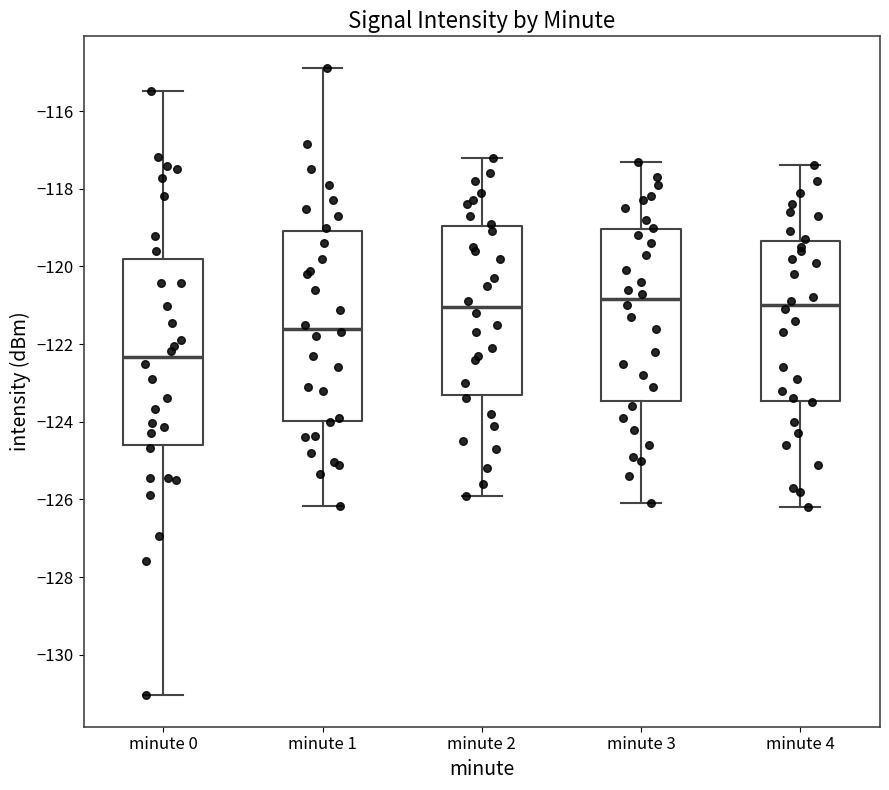

Reading left to right, transcribe this box plot: for each box, give where its median line is, the range the box spans, and where its two whiskers end, as read against the y-axis. The values are not printed on the chart, so give them approximately, as read against the axis.

minute 0: median -122.4, box -124.6 to -119.8, whiskers -131.0 to -115.4
minute 1: median -121.6, box -124.0 to -119.0, whiskers -126.2 to -114.8
minute 2: median -121.0, box -123.2 to -119.0, whiskers -125.8 to -117.2
minute 3: median -120.8, box -123.4 to -119.0, whiskers -126.0 to -117.2
minute 4: median -121.0, box -123.4 to -119.4, whiskers -126.2 to -117.4